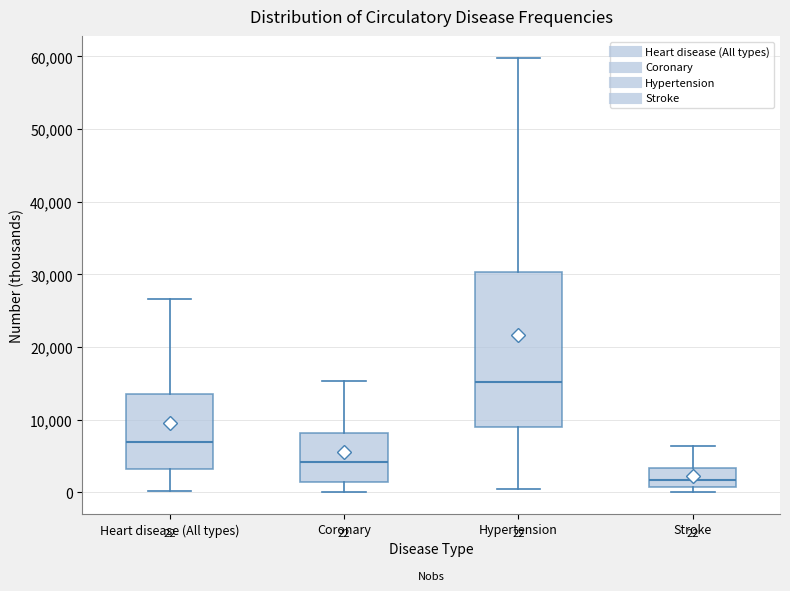

Which box is the tallest, from its lower edge to its upper edge?

Hypertension